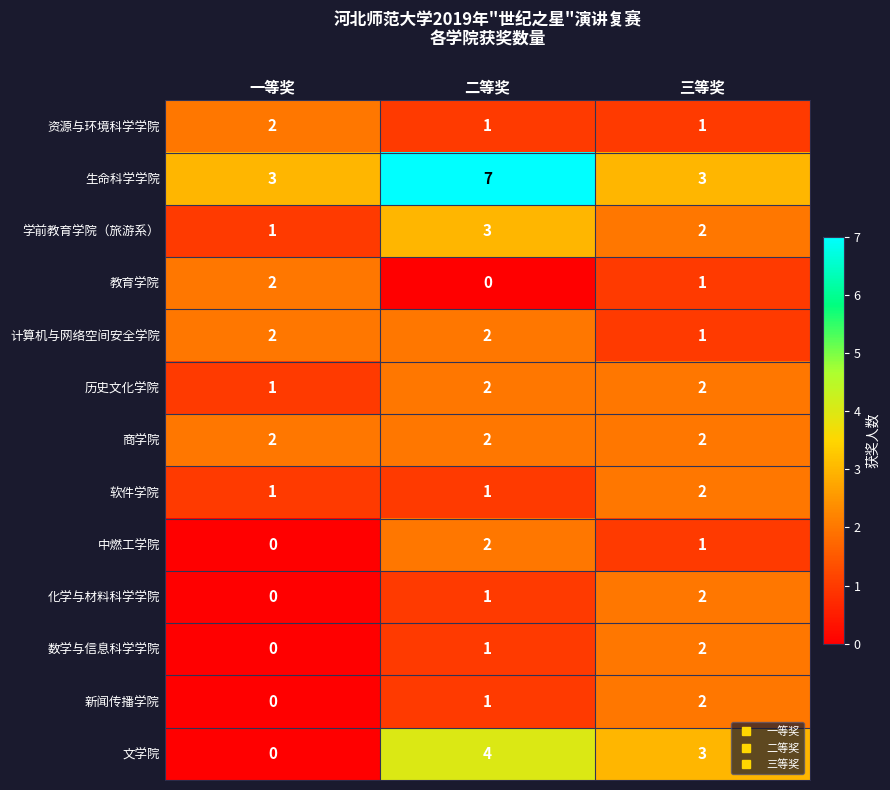

What is the sum of the 生命科学学院 values at 一等奖 and 二等奖?

10